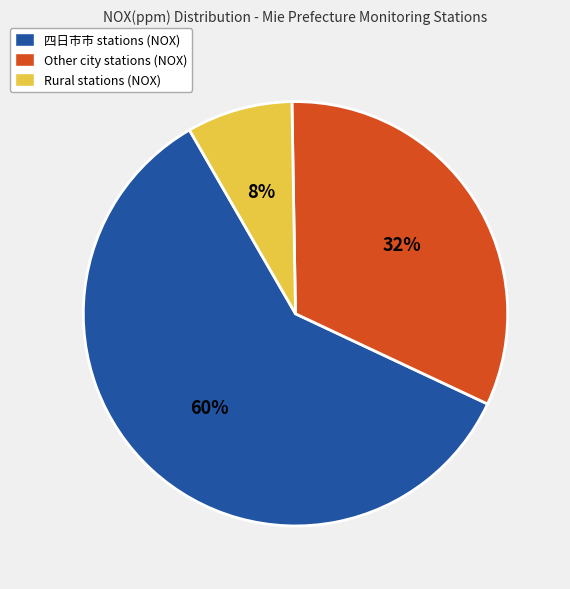

To the nearest percent, what is the average slice percentage?

33%